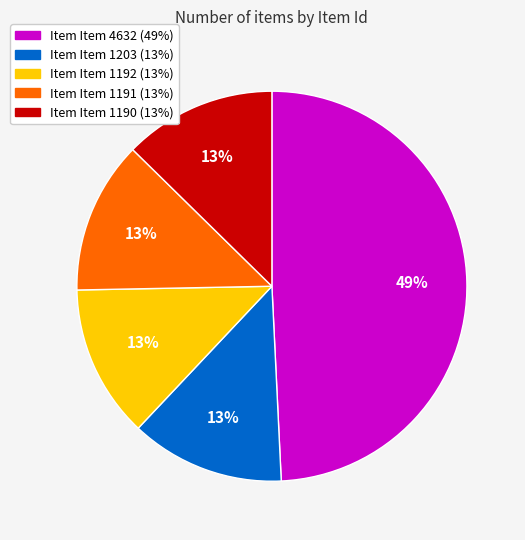

Is there any slice that represents more than half of the pie?

No